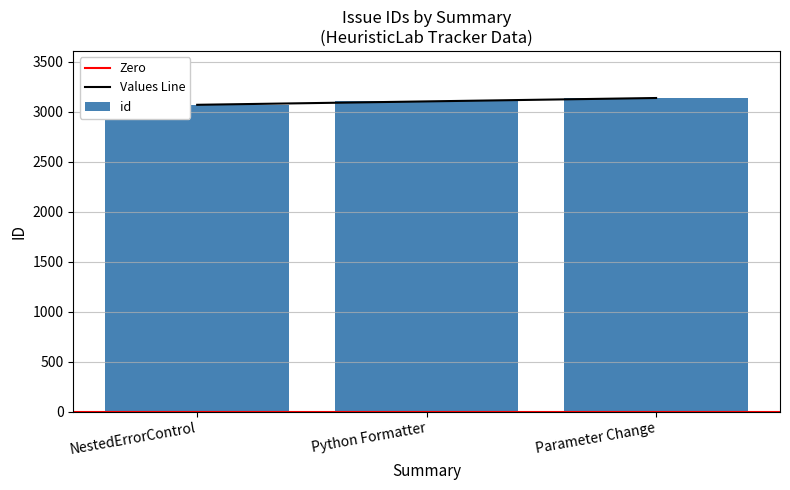

Count the values in the range 3071 to 3139.

3